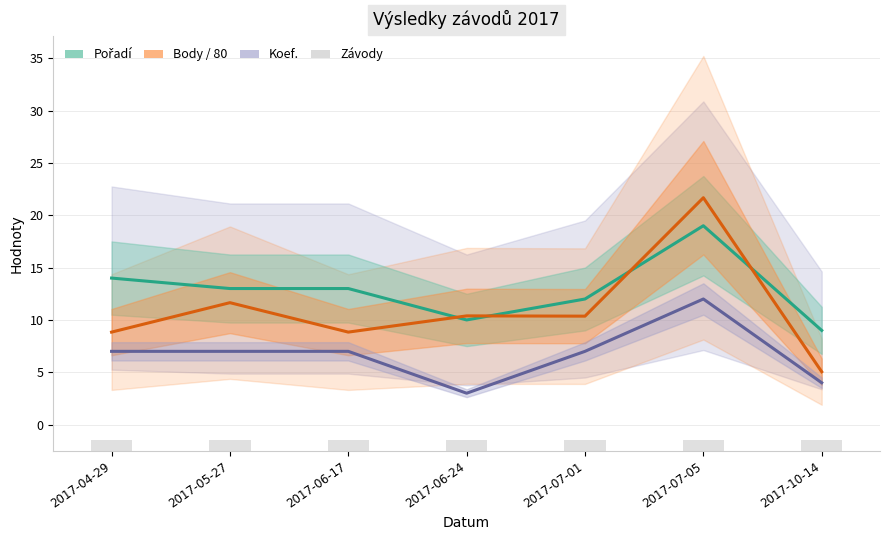

What is the label of the 6th bar from the left?

2017-07-05